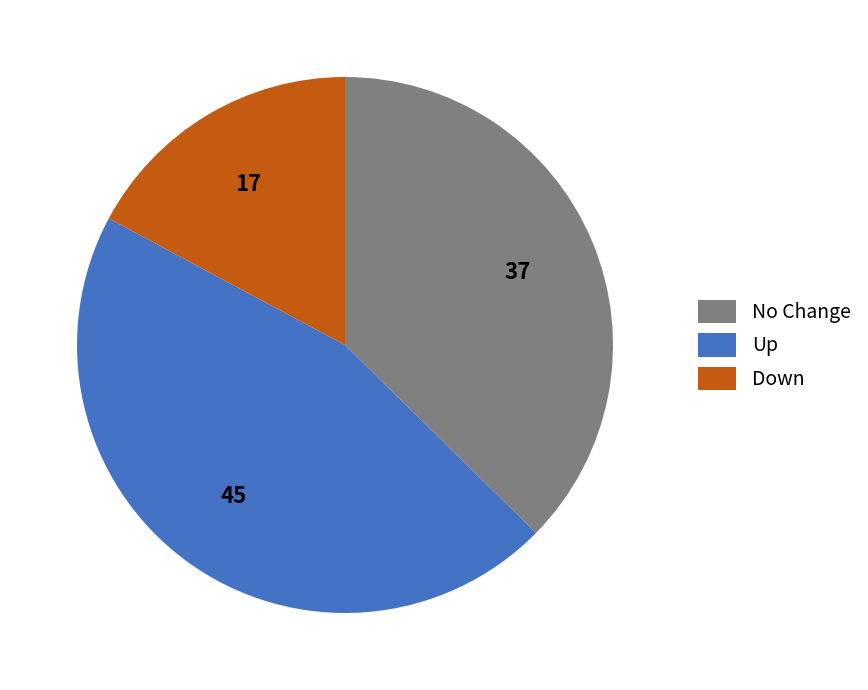

The Up slice represents 45% of the pie. True or false?

True